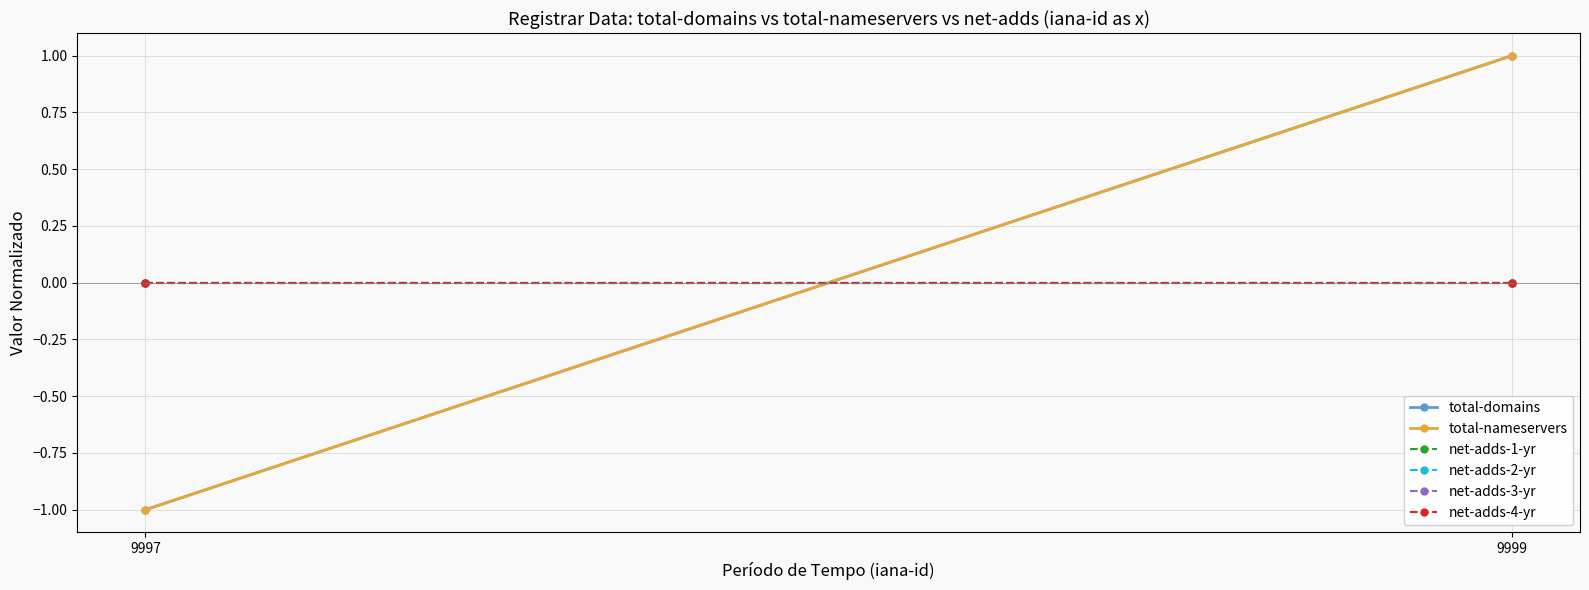

Which label corresponds to the largest value in the chart?

9999